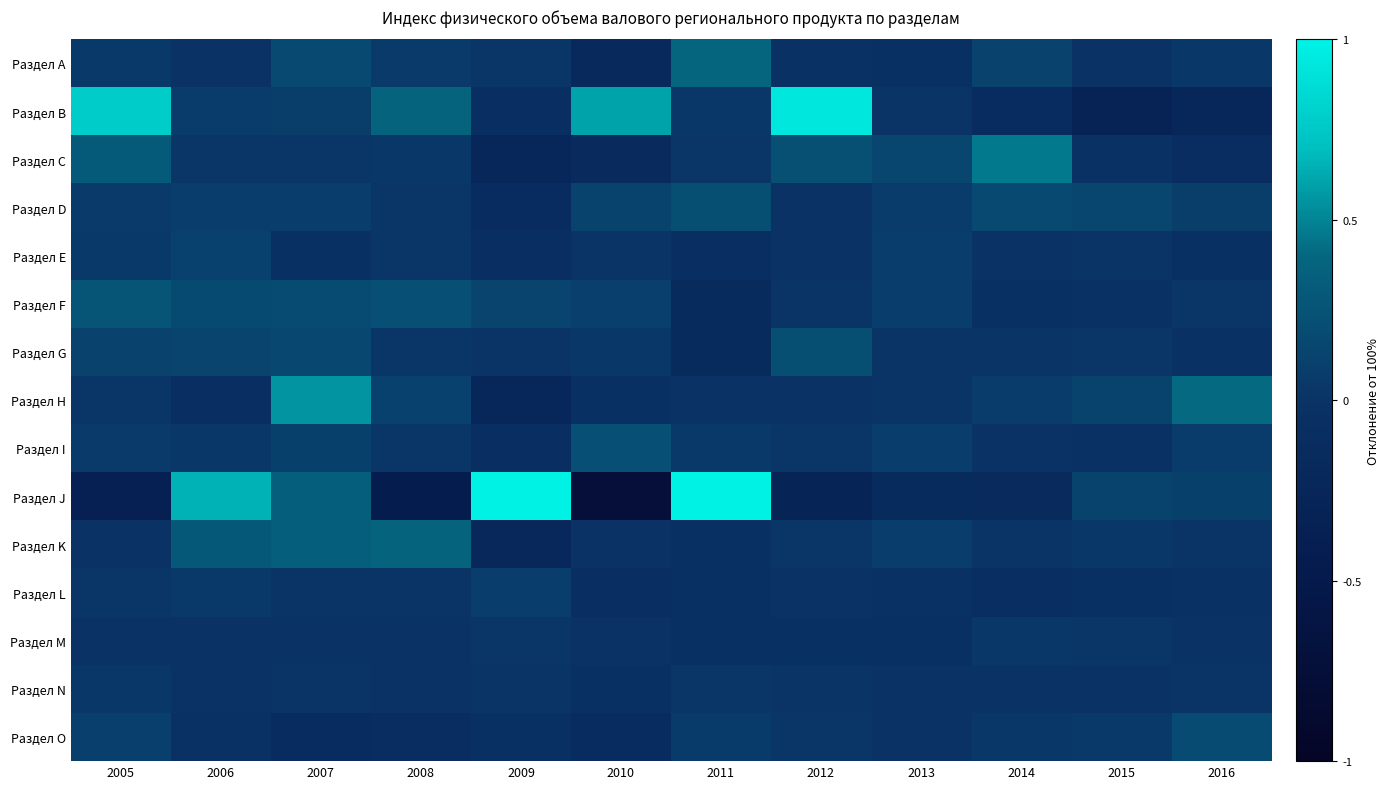

What is the minimum value shown in the chart?

-0.7